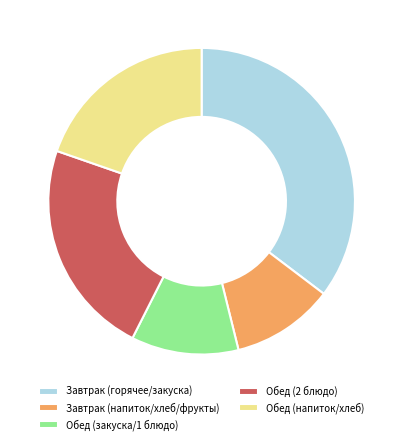

The Обед (напиток/хлеб) slice represents 31% of the pie. True or false?

False